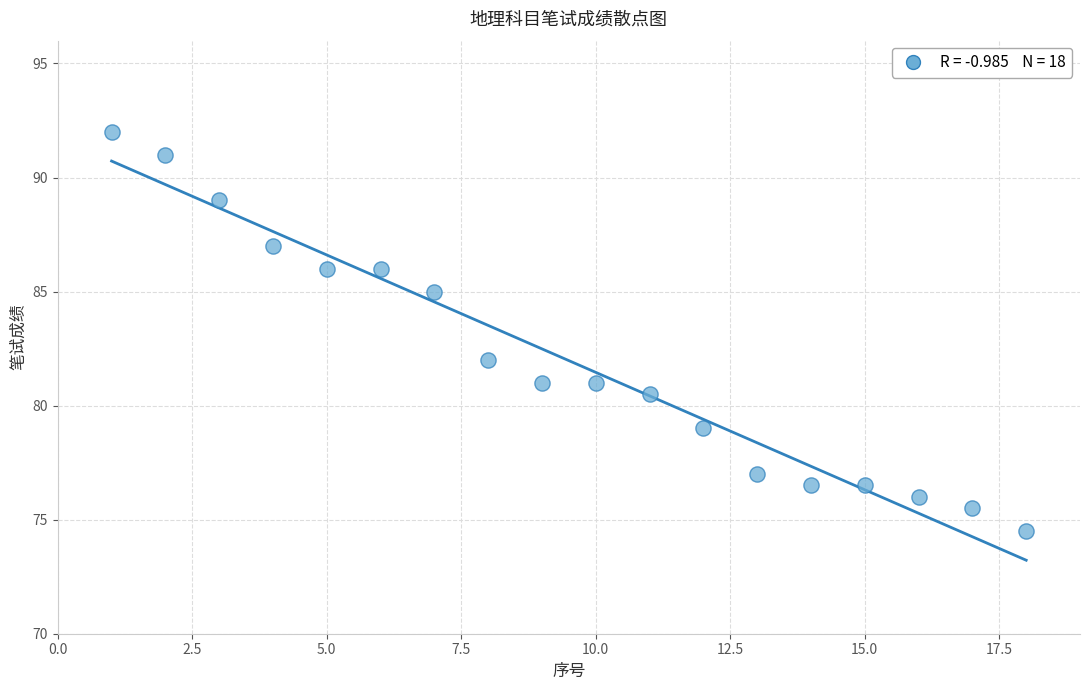

What Y value in the scatter plot is closest to 83?

82.0